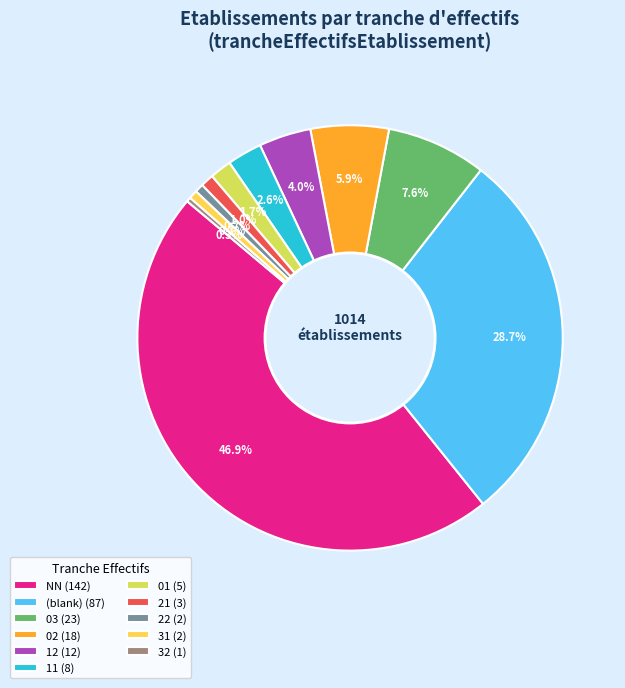

Which has a higher value, 12 (12) or 11 (8)?

12 (12)